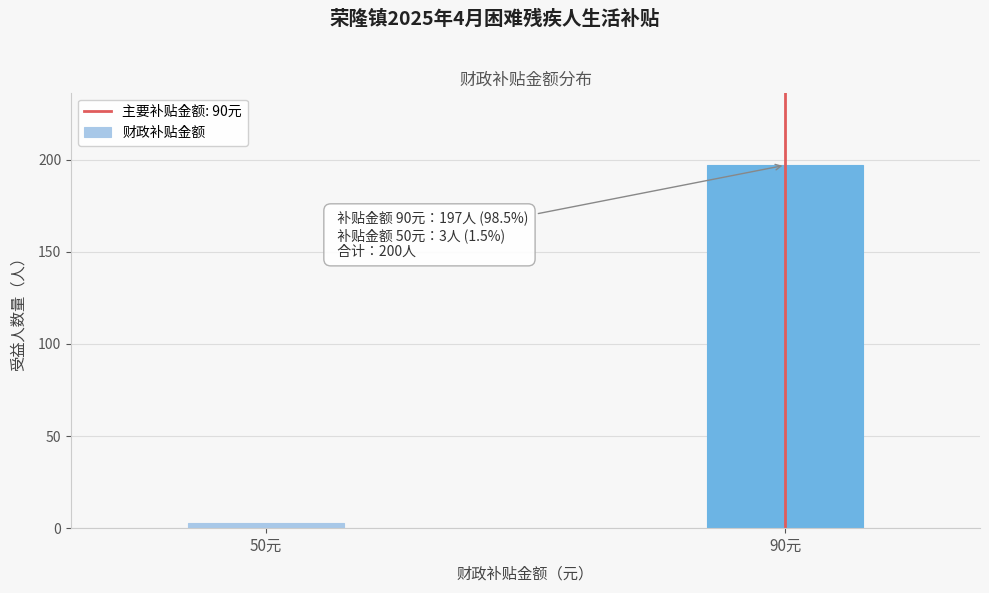

Reading left to right, list all the values displayed in this chart.

3	197